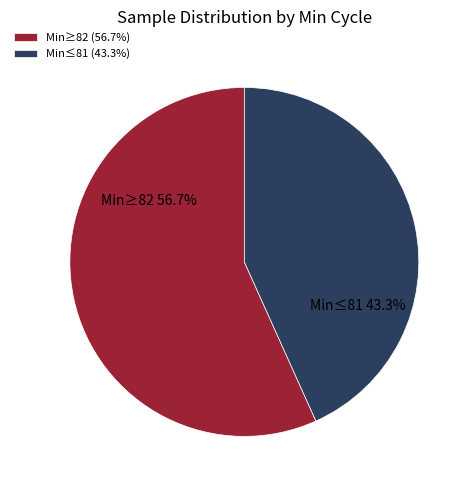

What is the ratio of the value at Min≤81 to the value at Min≥82?

0.8